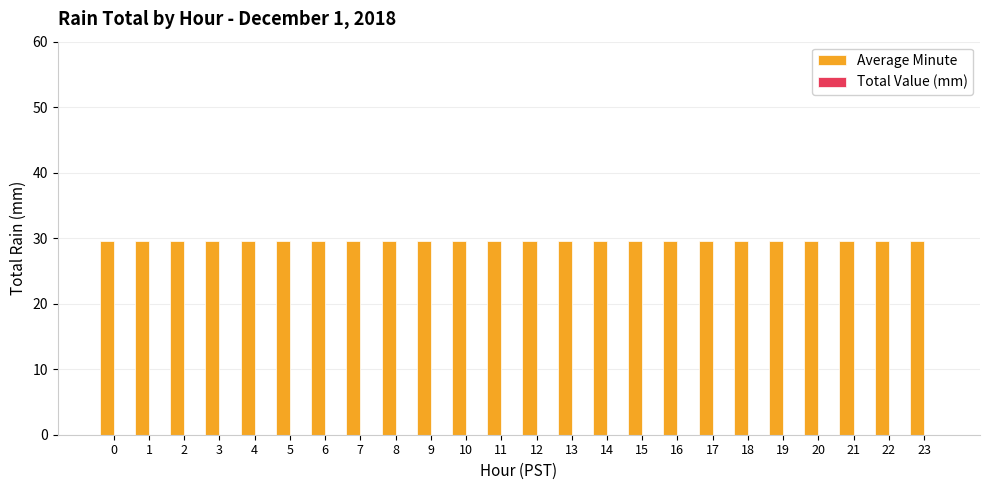

The value of Average Minute at 6 is 29.5. True or false?

True